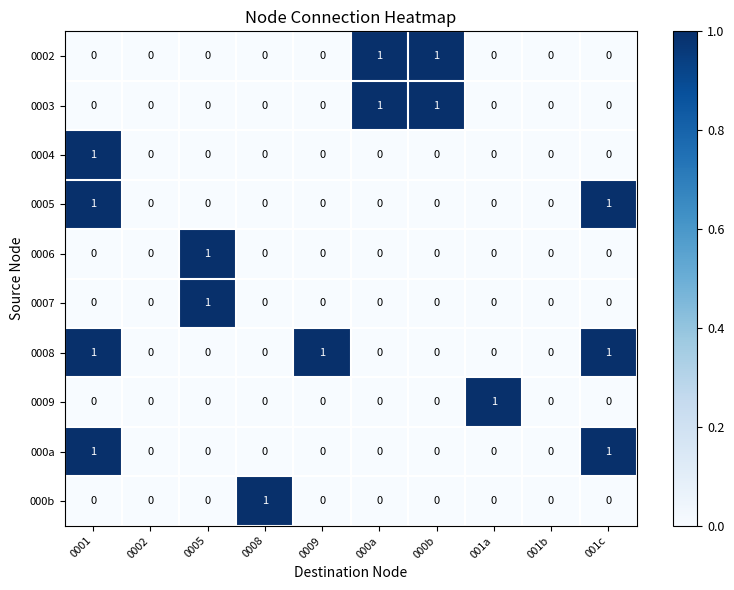

At which category is the sum across all series the highest?

0001